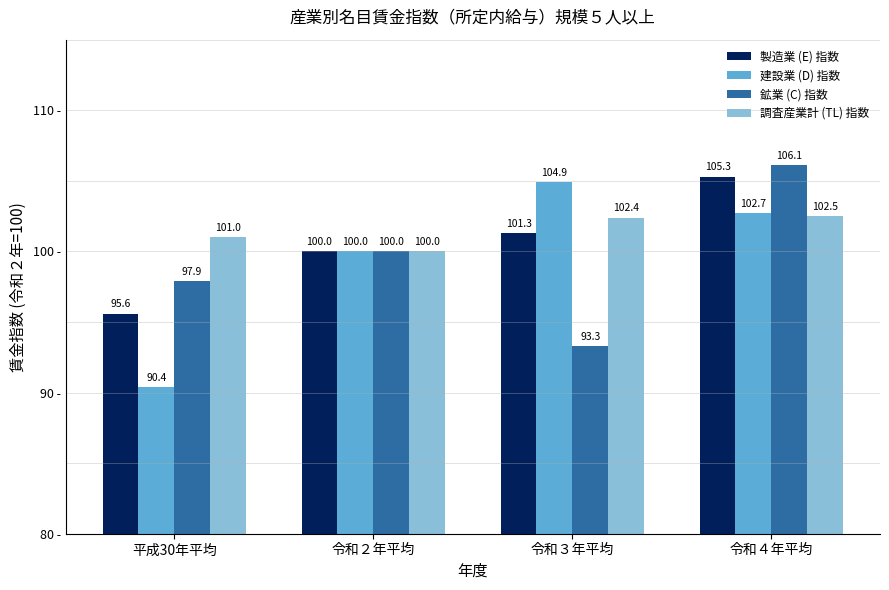

At which category is the sum across all series the highest?

令和４年平均